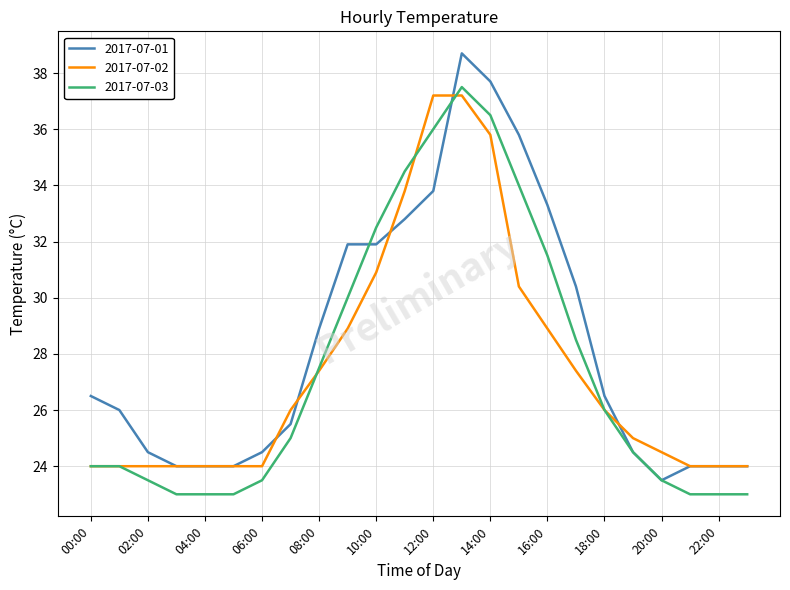

What is the highest value of the 2017-07-02 series?

37.2